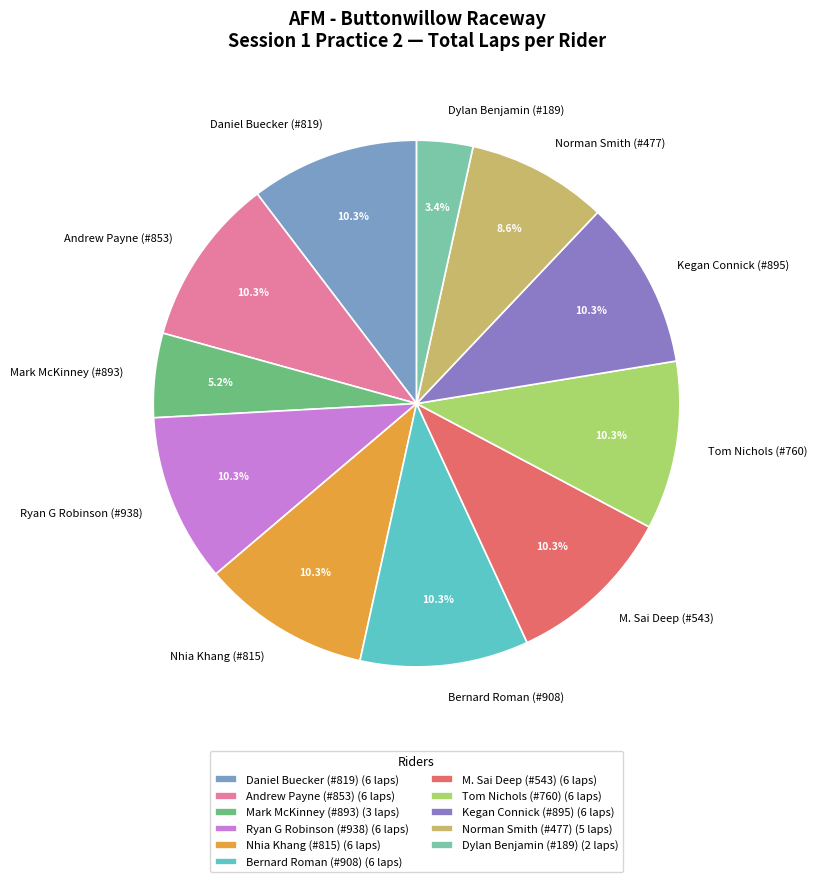

What is the smallest slice in the pie chart?

Dylan Benjamin (#189)